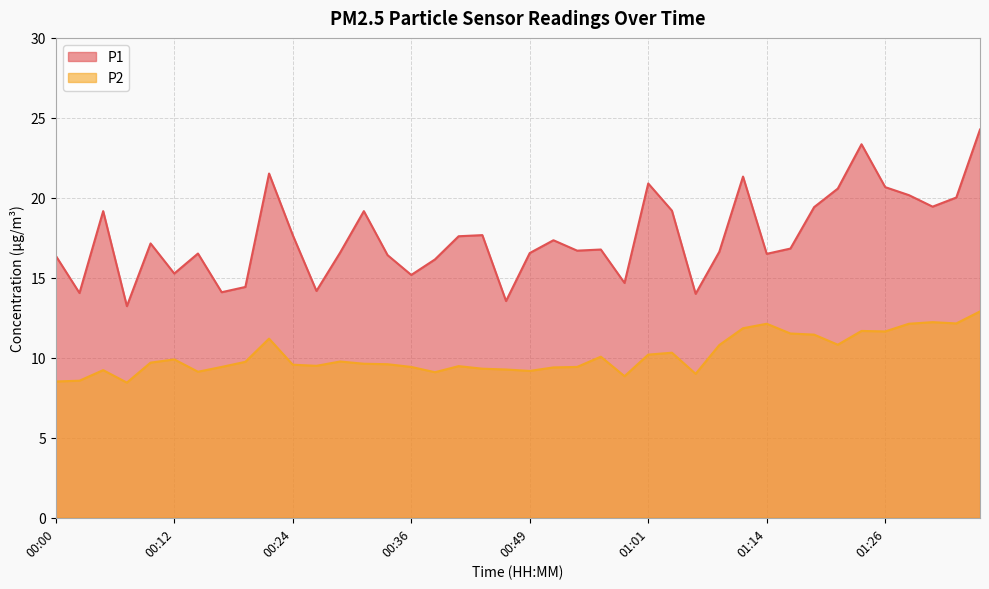

What is the sum of all P2 values?

406.3